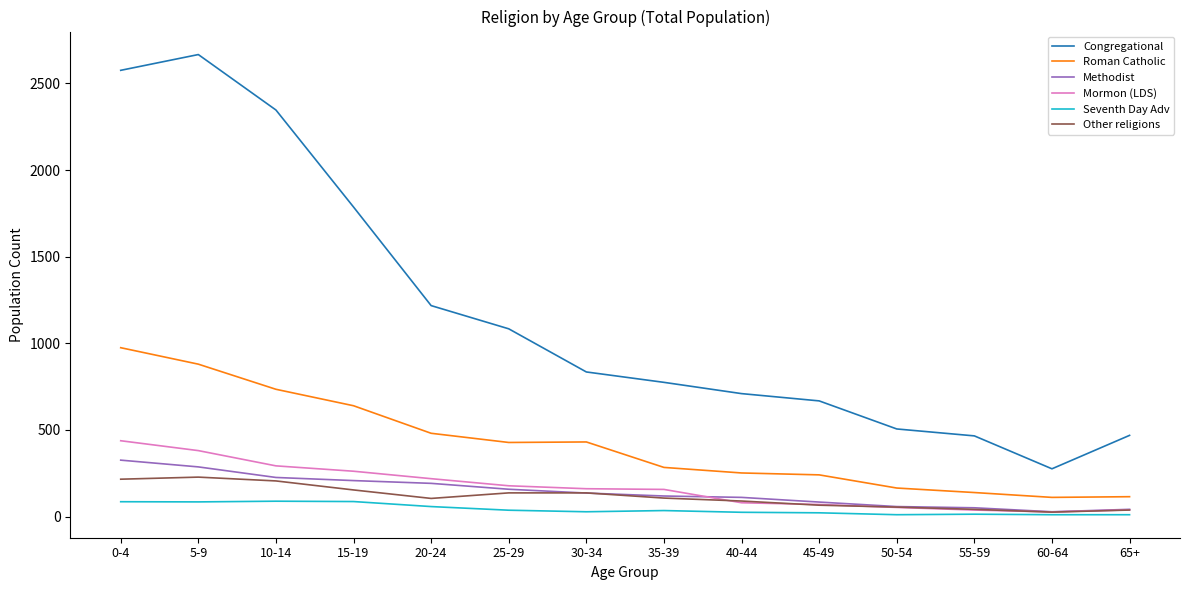

What is the difference between the Roman Catholic values at 55-59 and 45-49?

102